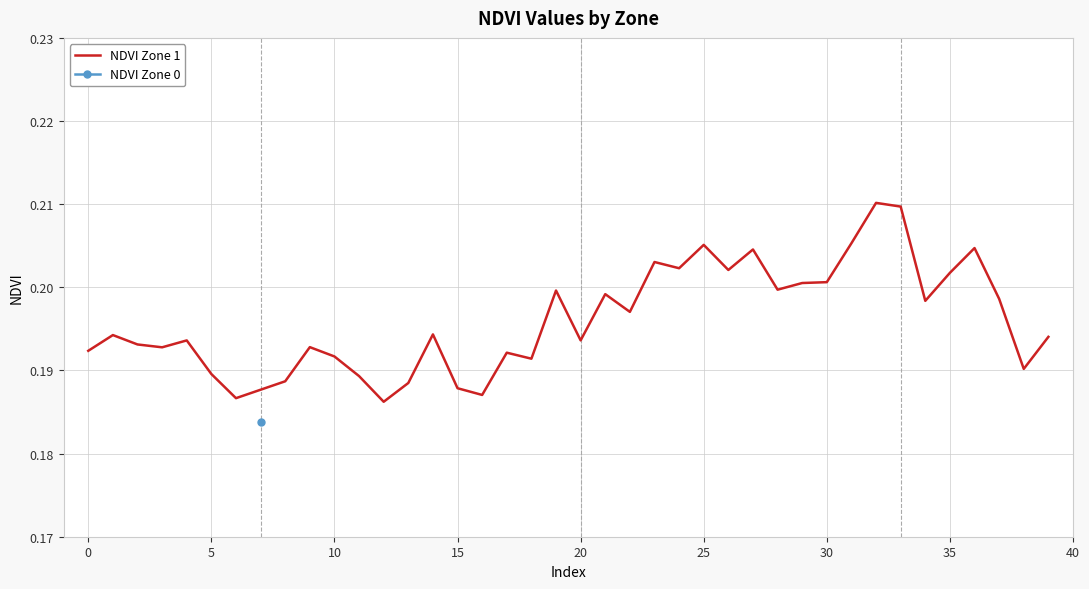

How many interior local peaks (higher than both neighbors) does the data have?

12